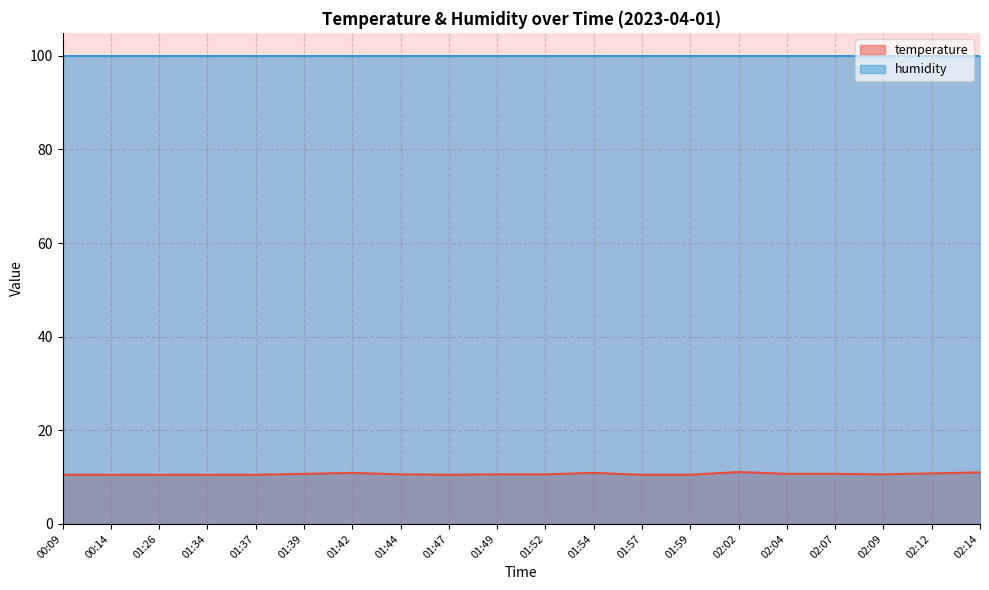

How many points are higher than both their immediate neighbors (excluding endpoints)?

3